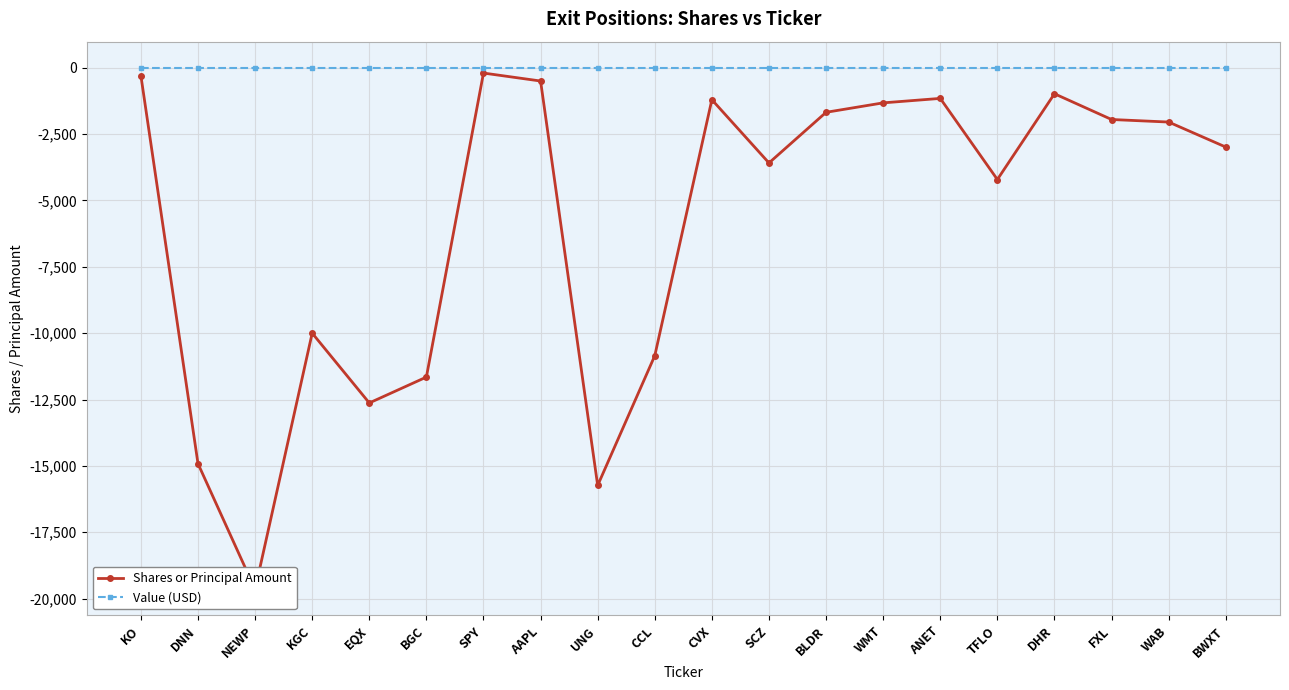

True or false: Value (USD) and Shares or Principal Amount cross at least once.

False